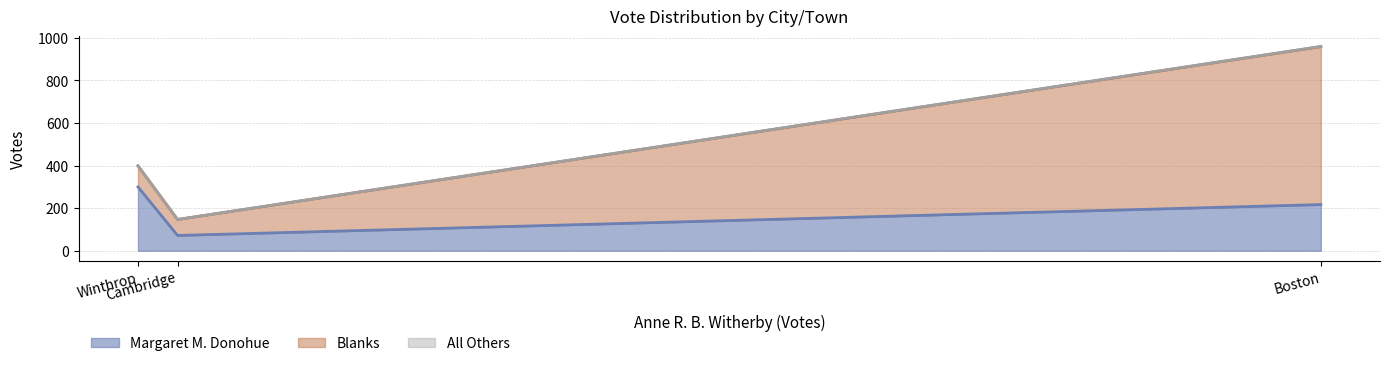

Rank the series by their average value, from lowest to highest.

All Others, Margaret M. Donohue, Blanks